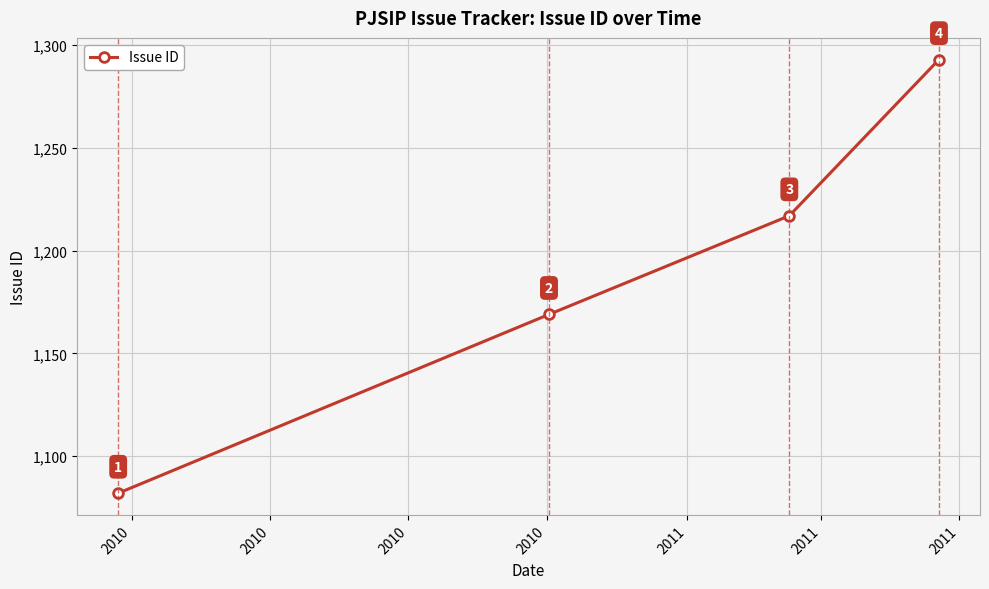

What is the minimum value shown in the chart?

1082